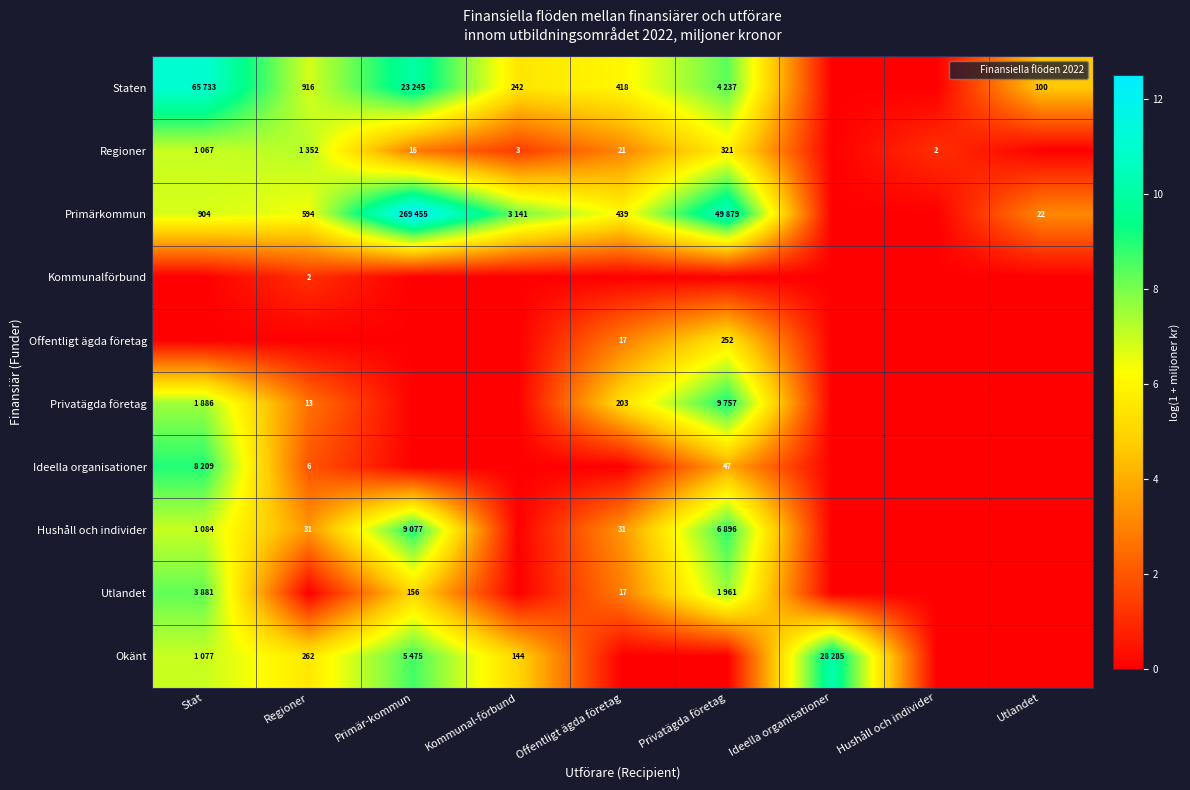

How many values in Offentligt ägda företag are above zero?

2